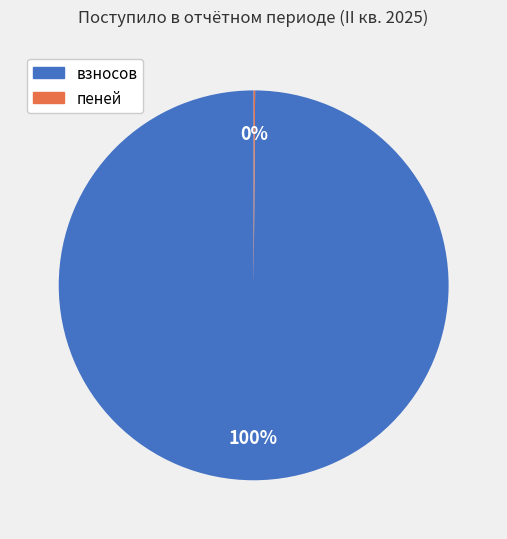

To the nearest percent, what is the average slice percentage?

50%